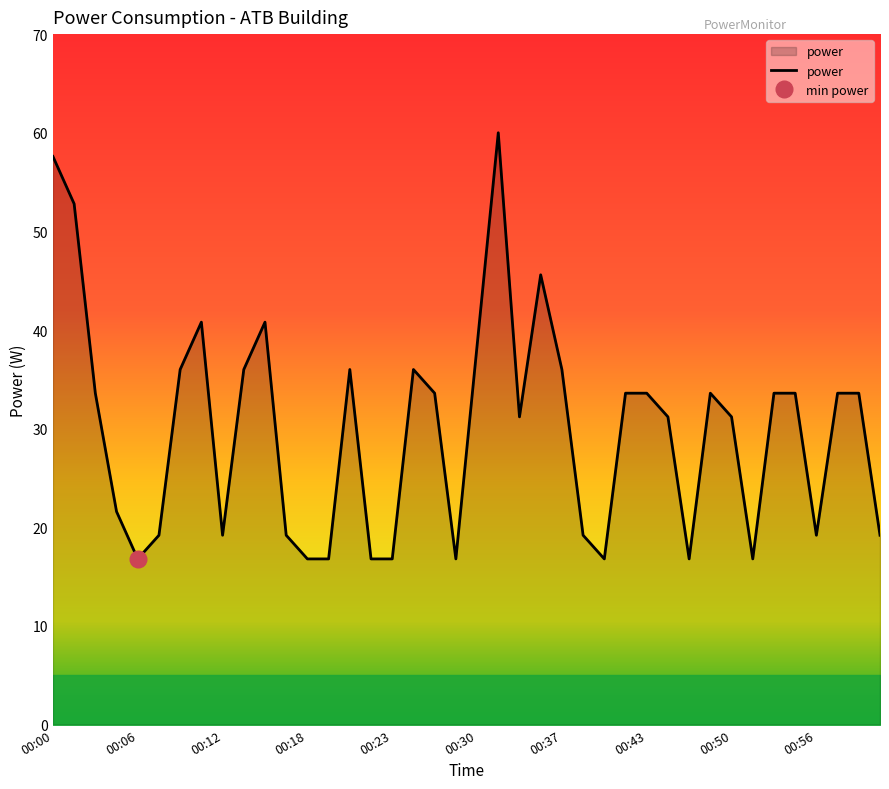

The value at 00:50 is 49.1. True or false?

False